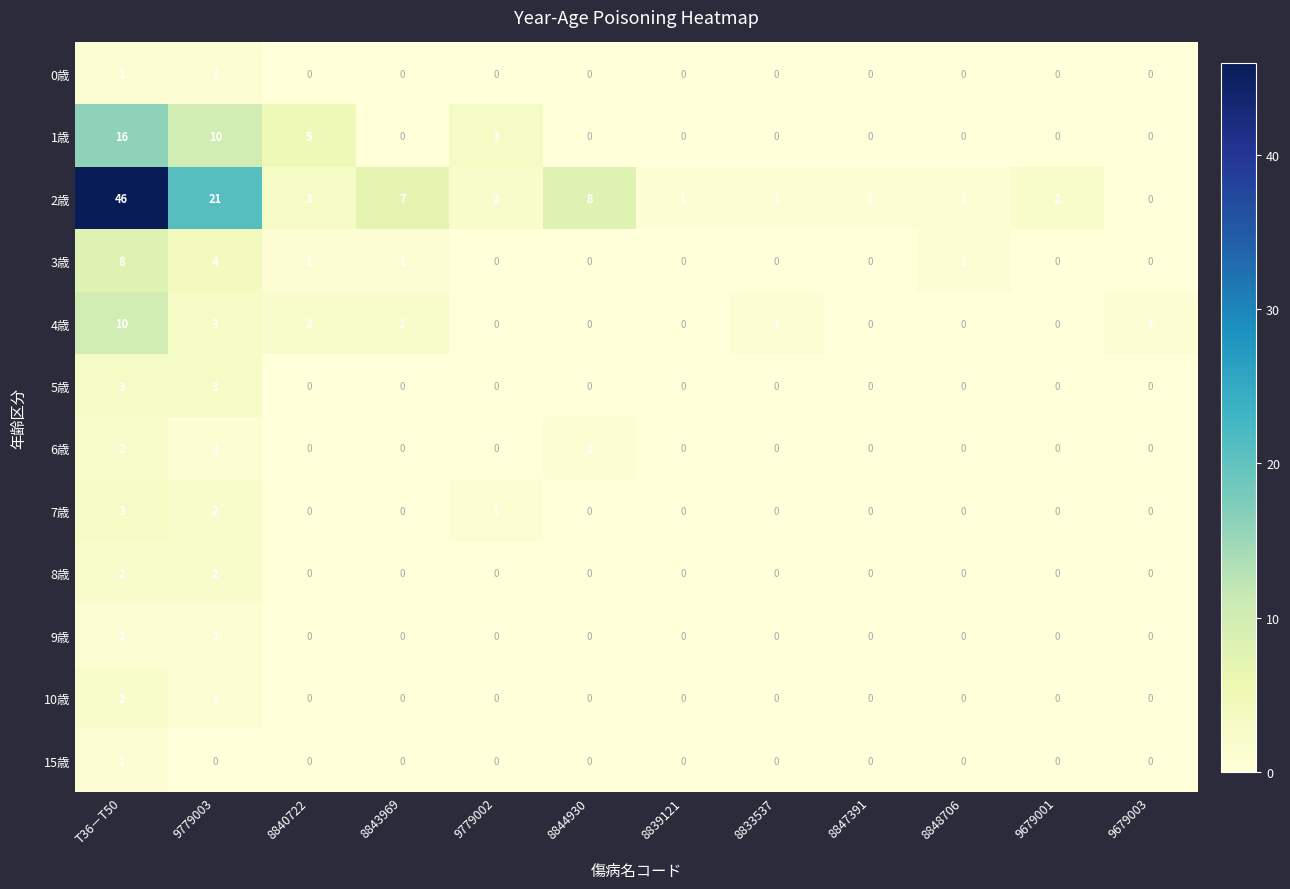

What is the difference between the highest and lowest values at 8844930?

8